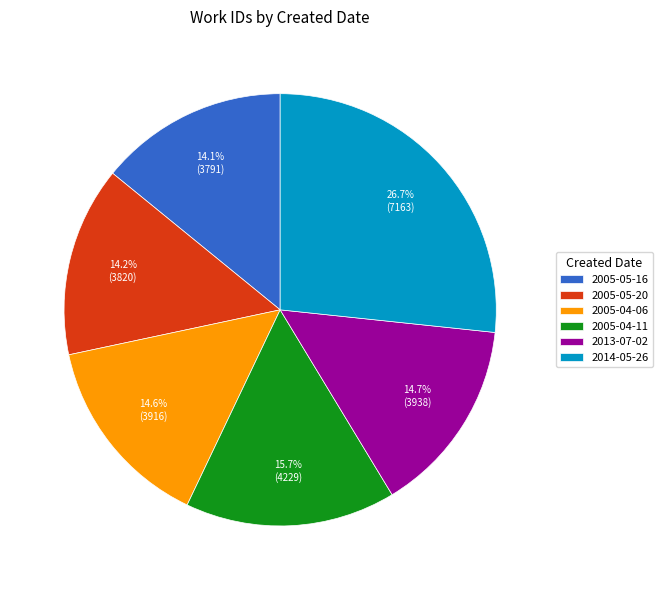

Approximately how many times larger is the value at 2005-05-16 compared to 2005-04-11?

0.9